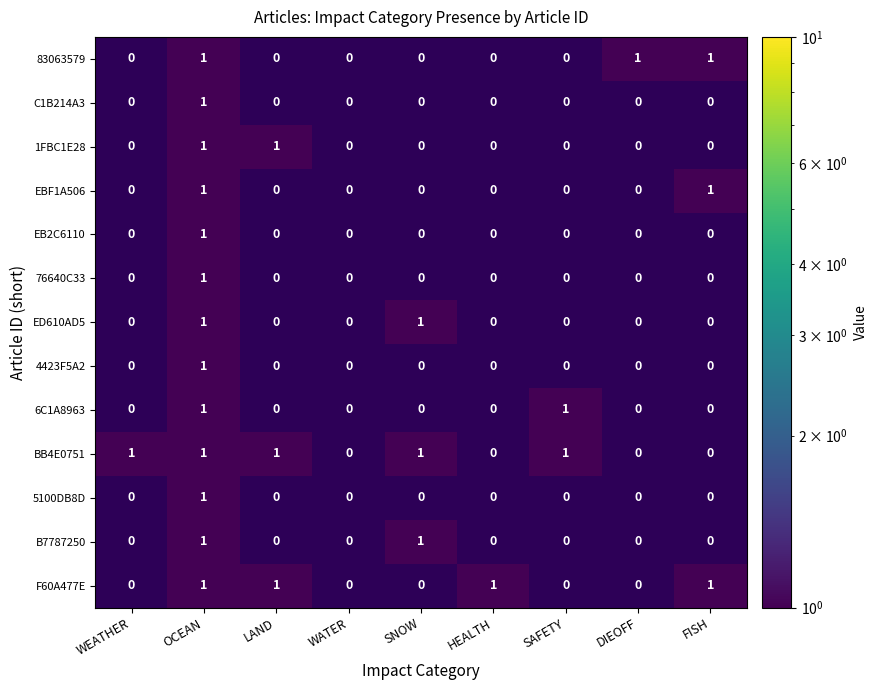

At which category is the sum across all series the highest?

OCEAN